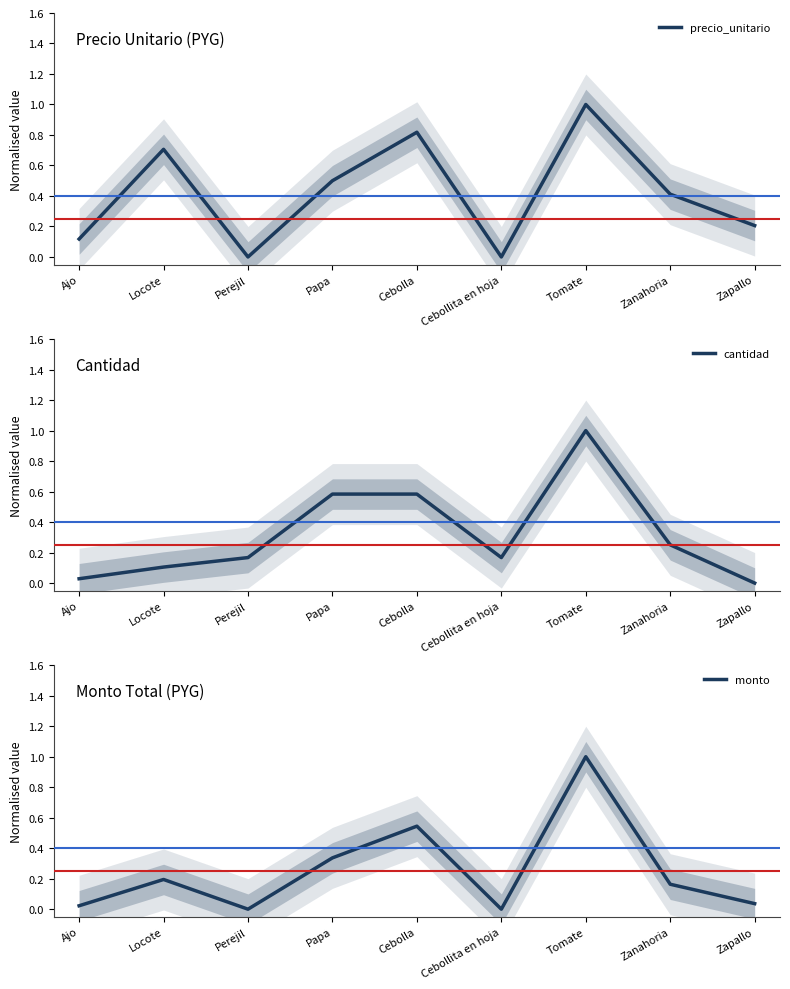

Is the value of monto at Zapallo greater than the value of precio_unitario at Cebolla?

No